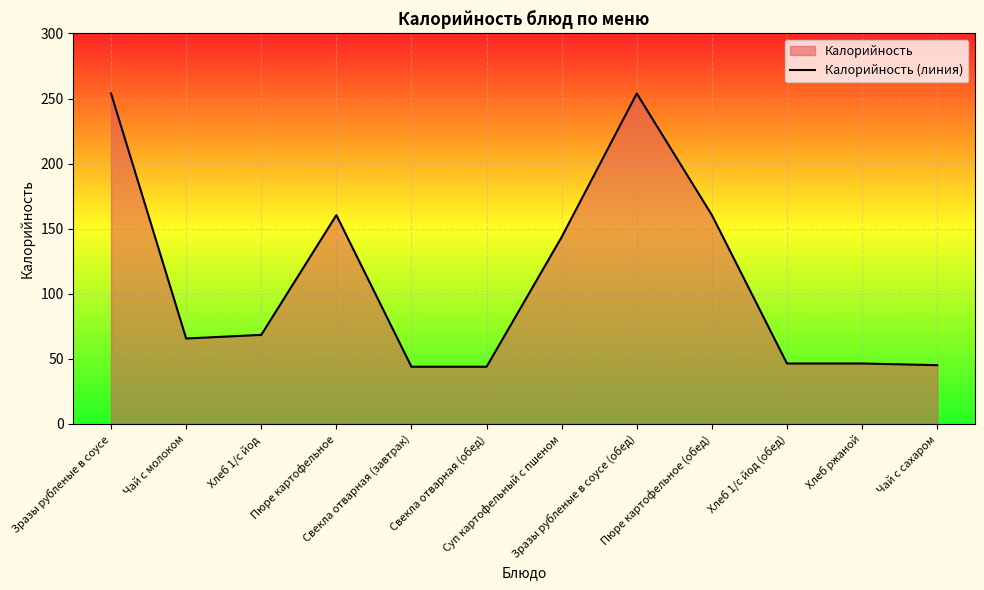

At which label is the value closest to 148?

Суп картофельный с пшеном